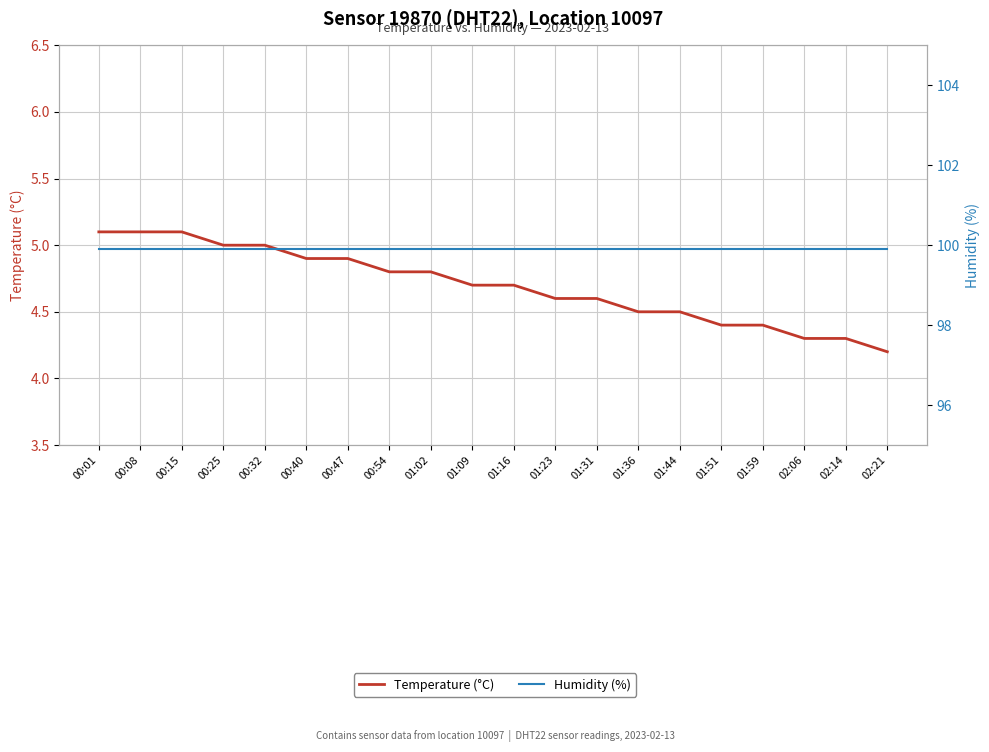

What is the value of the Humidity (%) point at the 15th from the left?

99.9